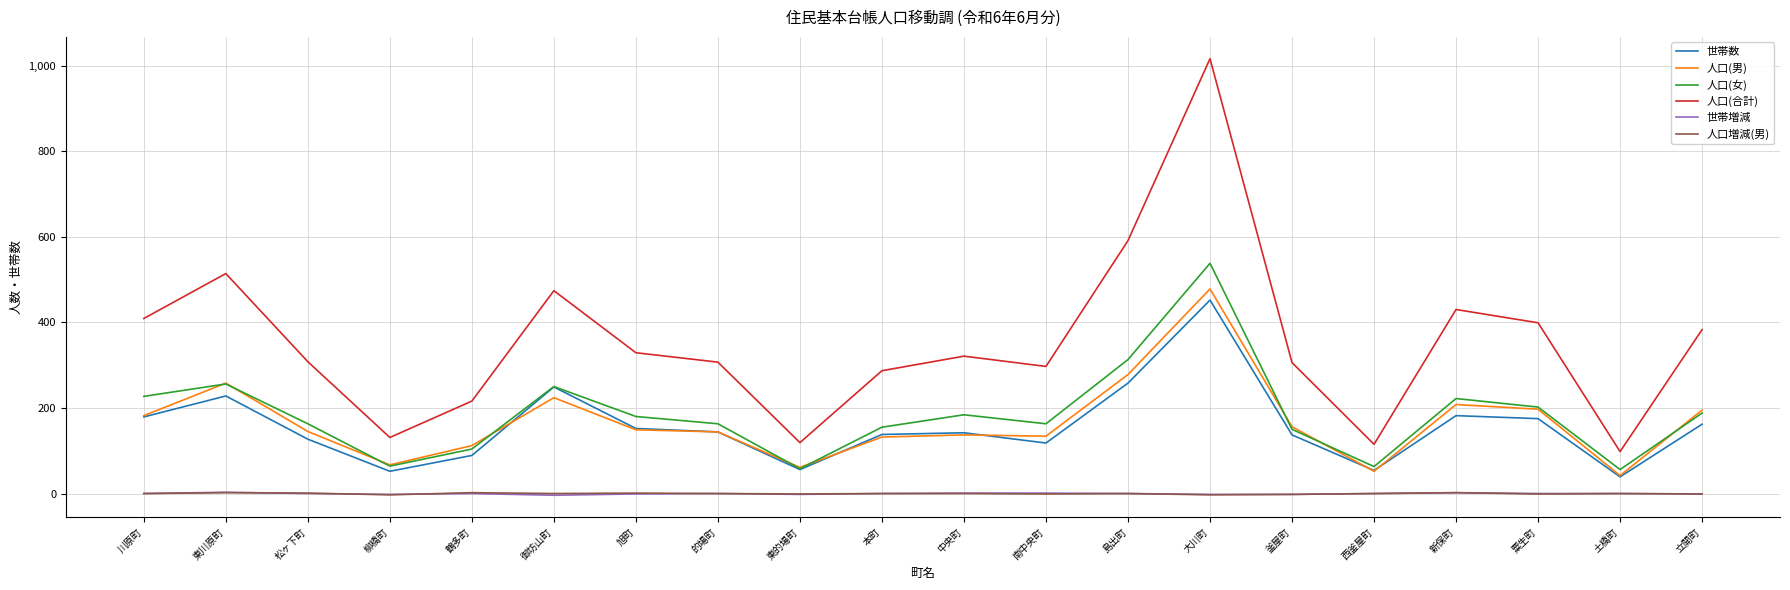

Which series changed the most between 南中央町 and 土橋町?

人口(合計)